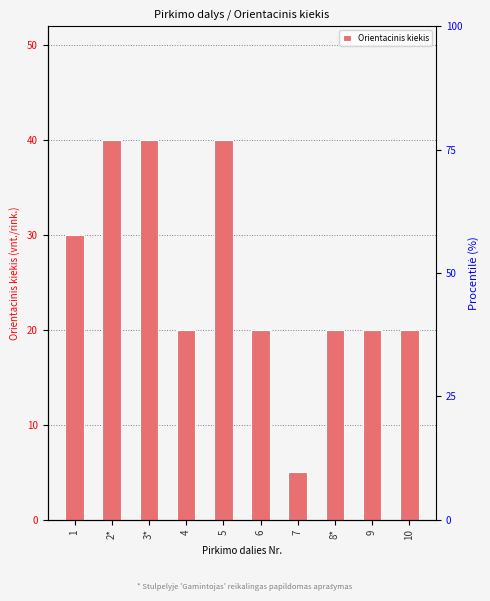

What is the value of the 4th bar from the left?

20